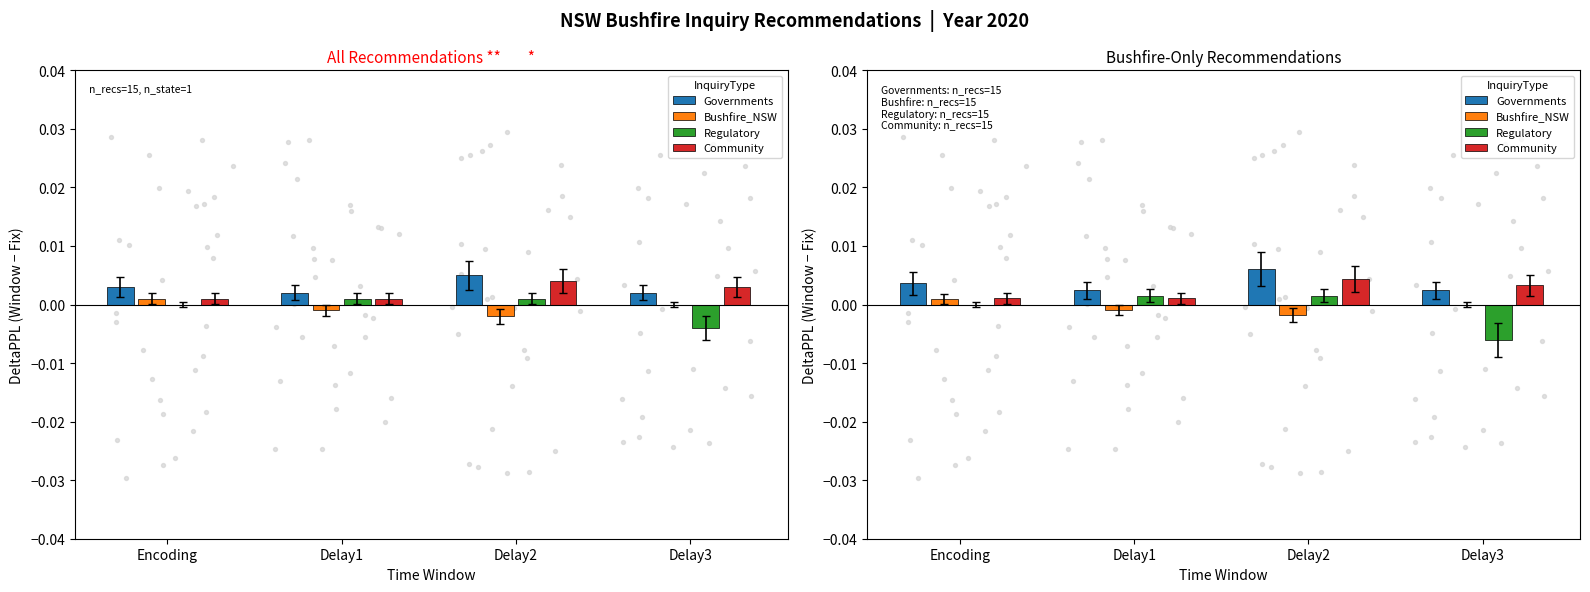

Which series has the largest total across all categories?

Governments